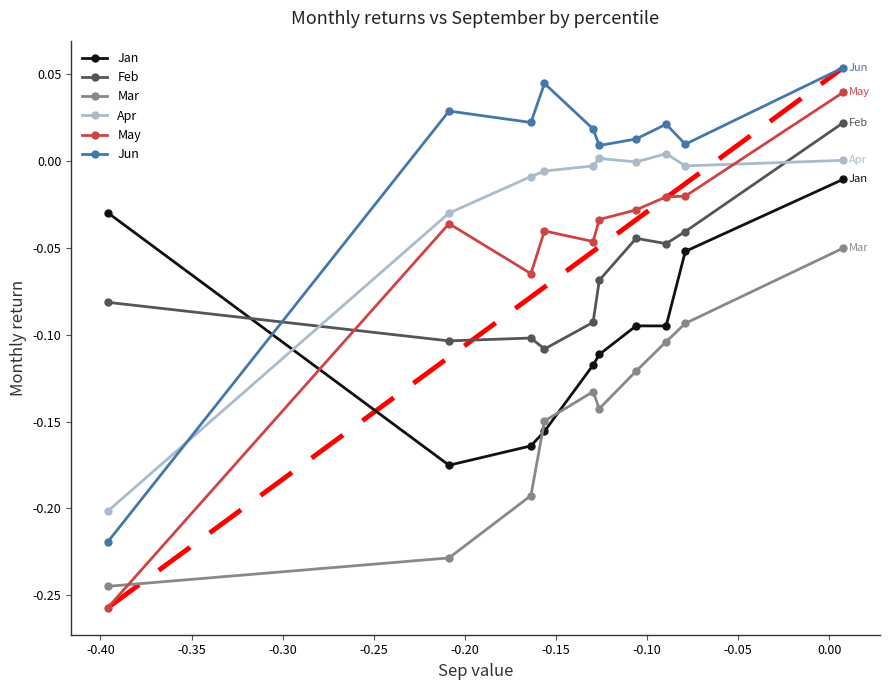

True or false: May and Jun intersect in this chart.

False